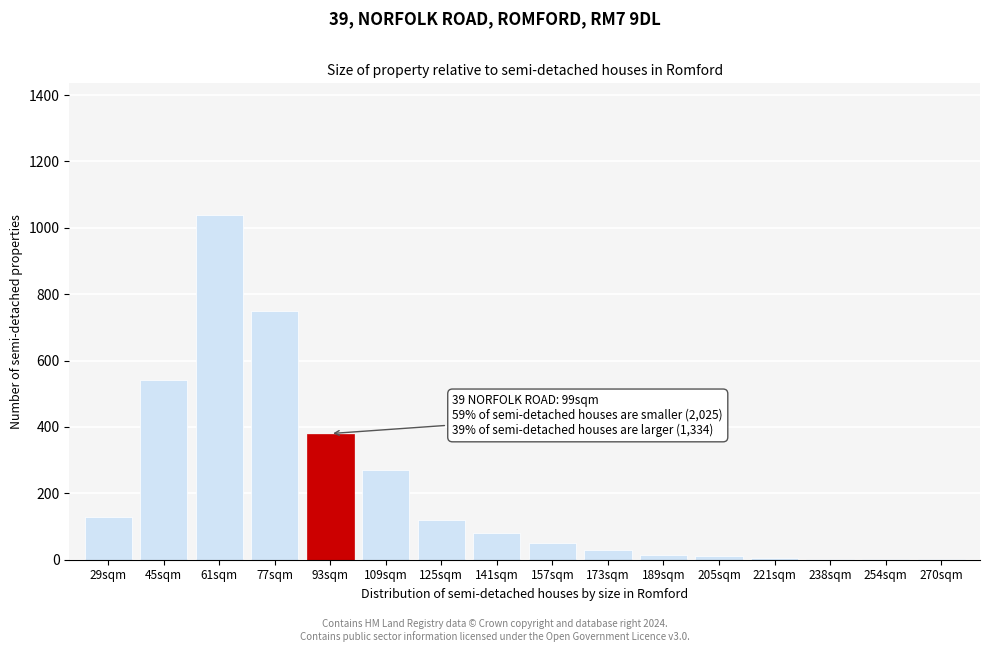

The value at 93sqm is 255. True or false?

False